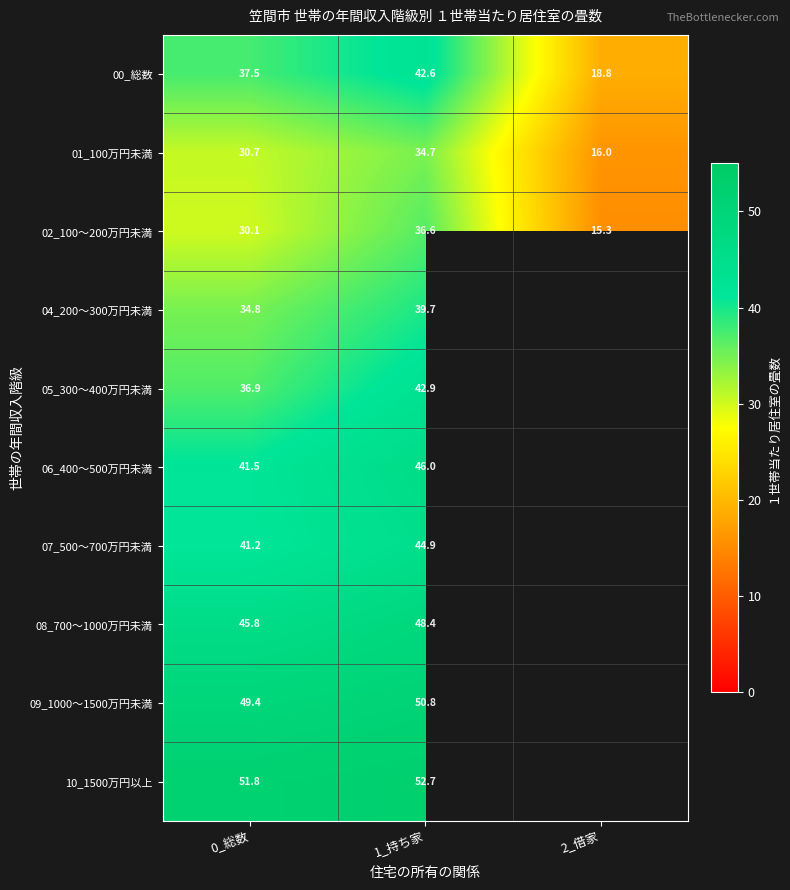

Rank the series at 0_総数 from lowest to highest value.

02_100～200万円未満, 01_100万円未満, 04_200～300万円未満, 05_300～400万円未満, 00_総数, 07_500～700万円未満, 06_400～500万円未満, 08_700～1000万円未満, 09_1000～1500万円未満, 10_1500万円以上